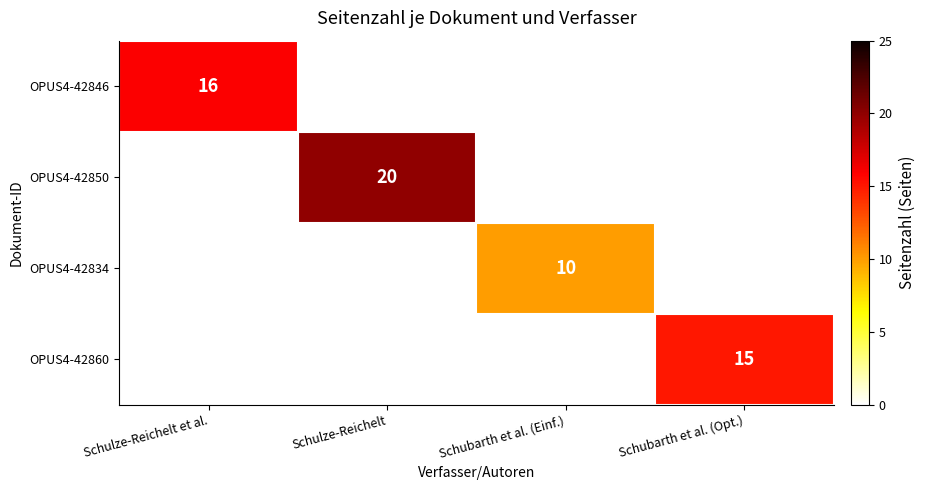

Which has a higher value, Schubarth et al. (Einf.) or Schulze-Reichelt?

Schulze-Reichelt